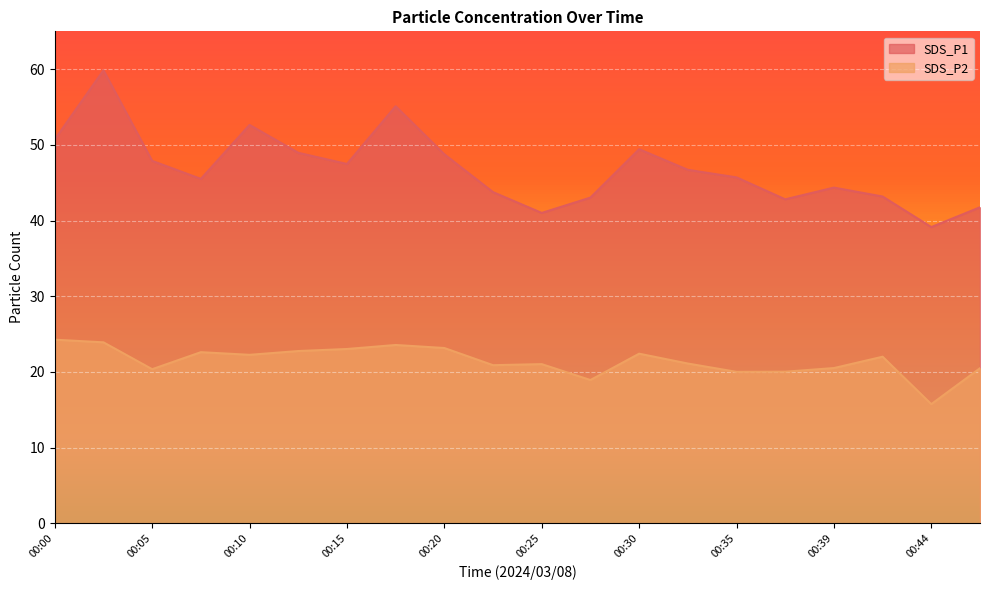

Rank the categories by SDS_P2 value from highest to lowest.

00:00, 00:02, 00:17, 00:20, 00:15, 00:12, 00:07, 00:30, 00:10, 00:42, 00:32, 00:25, 00:22, 00:39, 00:47, 00:05, 00:37, 00:35, 00:27, 00:44